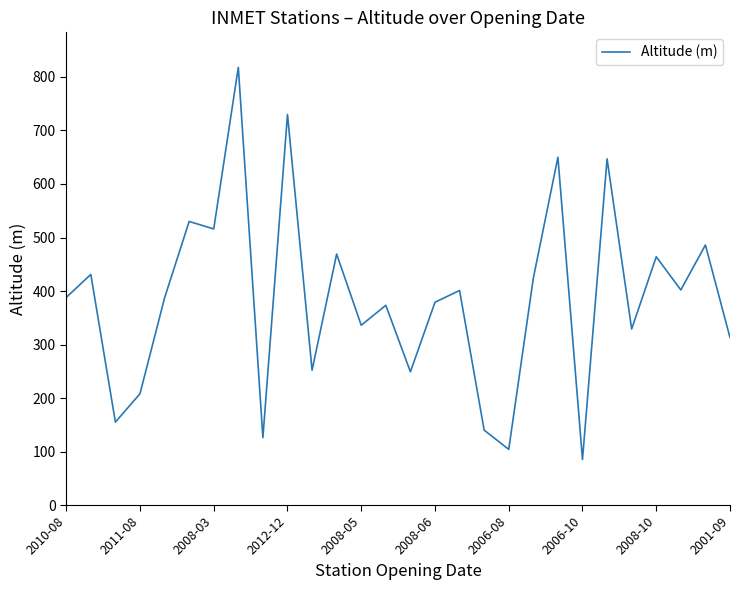

What is the difference between the maximum and minimum values?

733.0